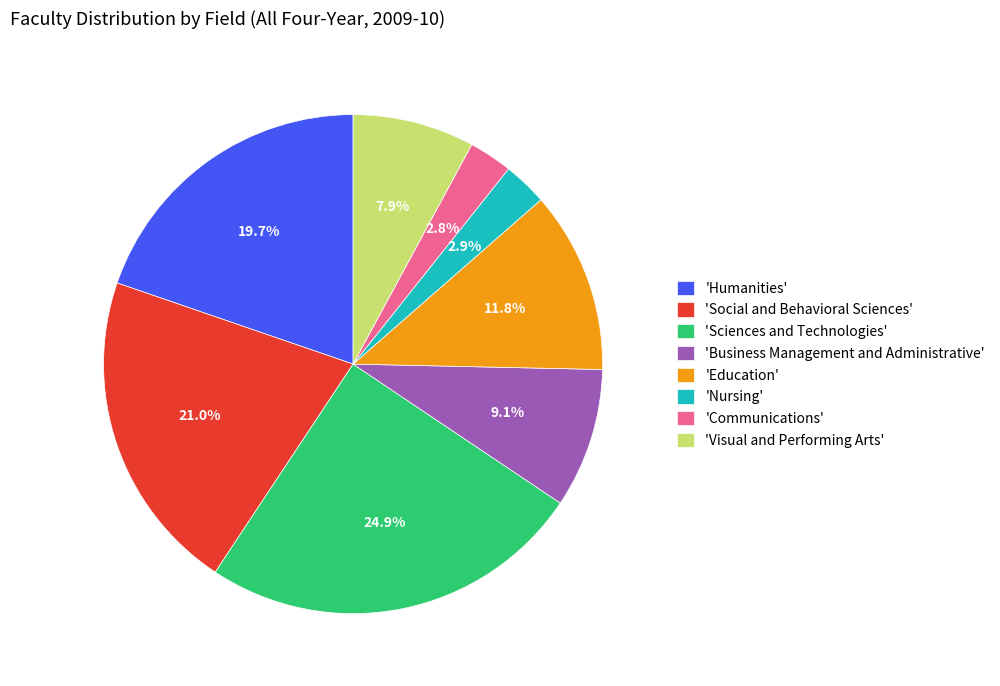

To the nearest percent, what is the average slice percentage?

12%